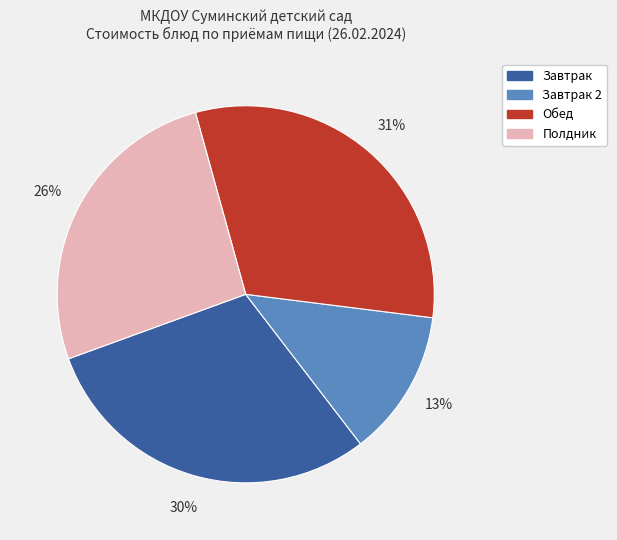

Is there a majority slice in this chart?

No